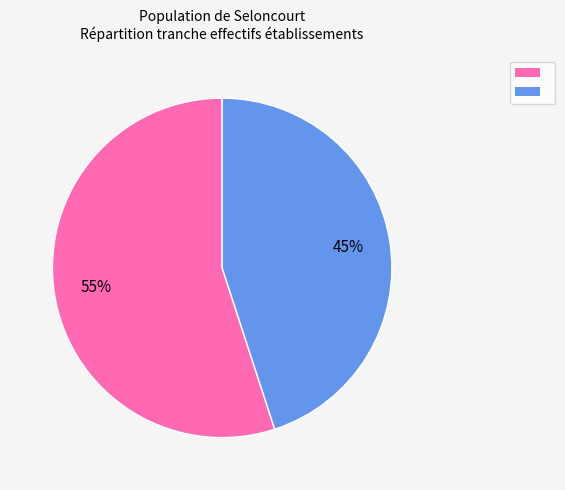

To the nearest percent, what is the average slice percentage?

50%